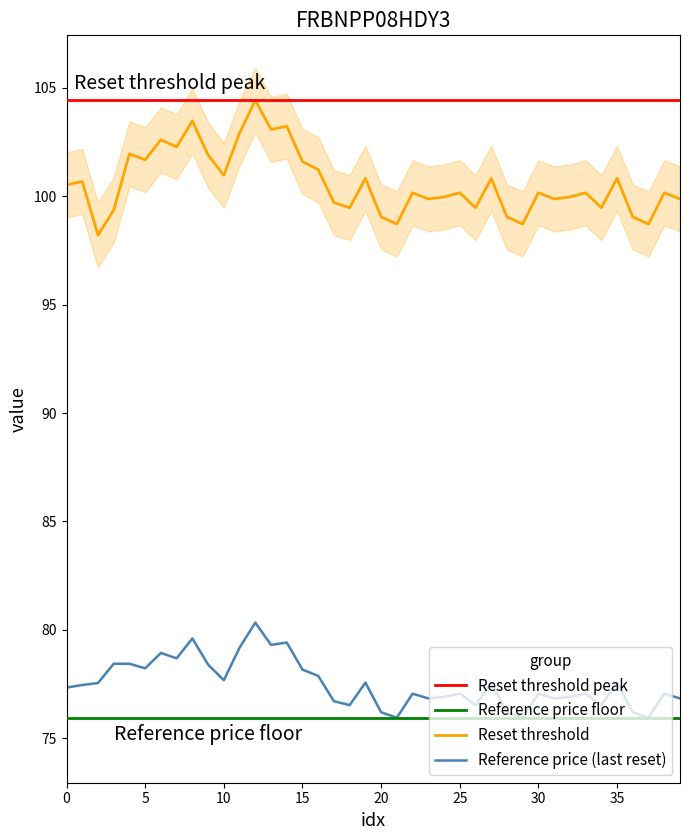

What is the label of the 22nd point from the left?

21